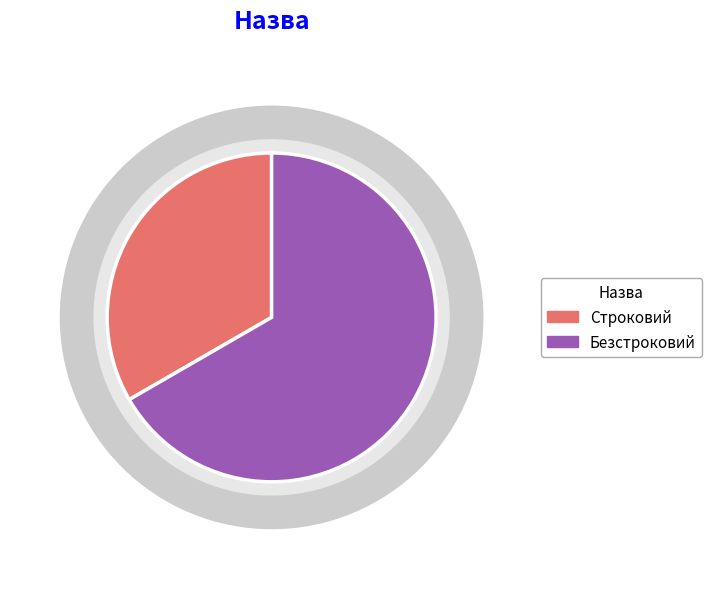

How many slices are in this pie chart?

2